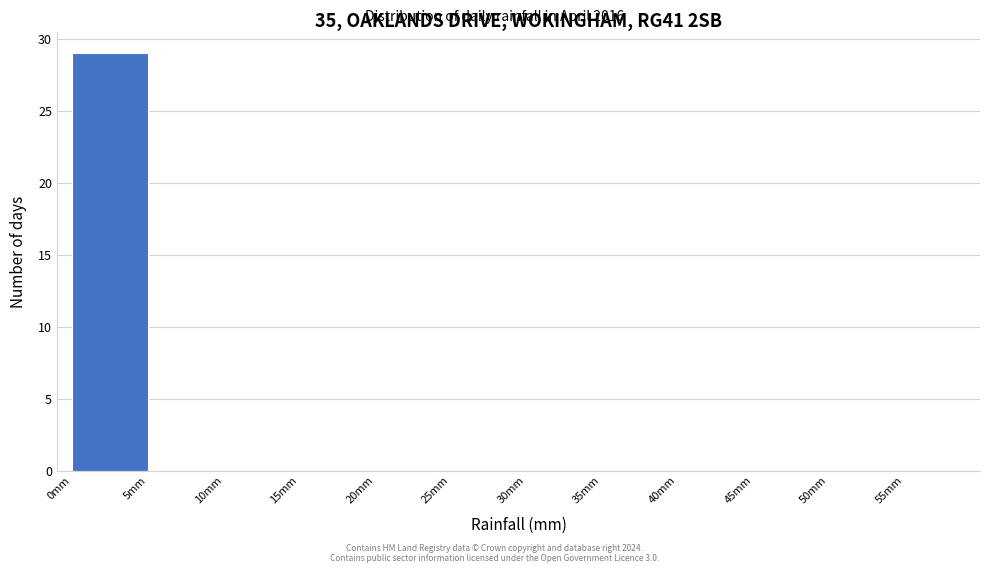

Reading left to right, transcribe this chart: for each bar, give the range it covers on the x-axis and its height. The values are not printed on the chart, so give them approximately, as read against the axis.

0 to 5: 29
5 to 10: 0
10 to 15: 0
15 to 20: 0
20 to 25: 0
25 to 30: 0
30 to 35: 0
35 to 40: 0
40 to 45: 0
45 to 50: 0
50 to 55: 0